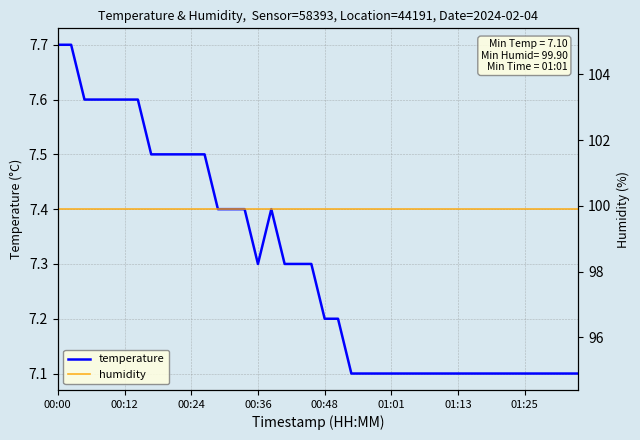

True or false: humidity and temperature intersect in this chart.

False